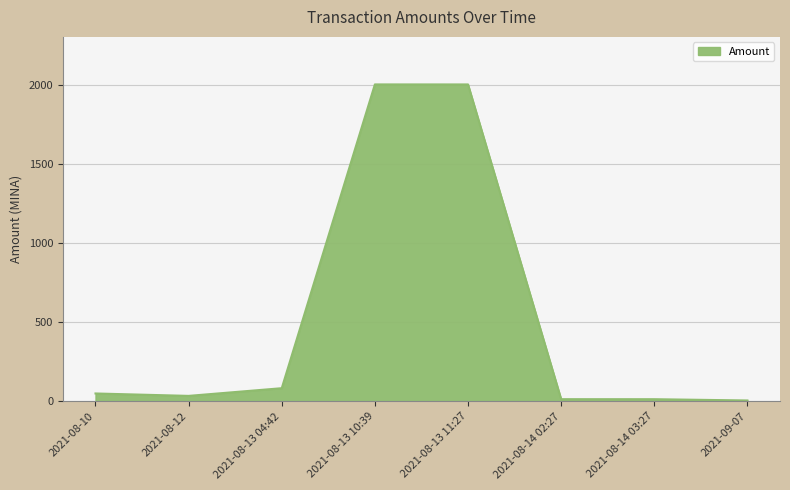

What is the average value?

525.4